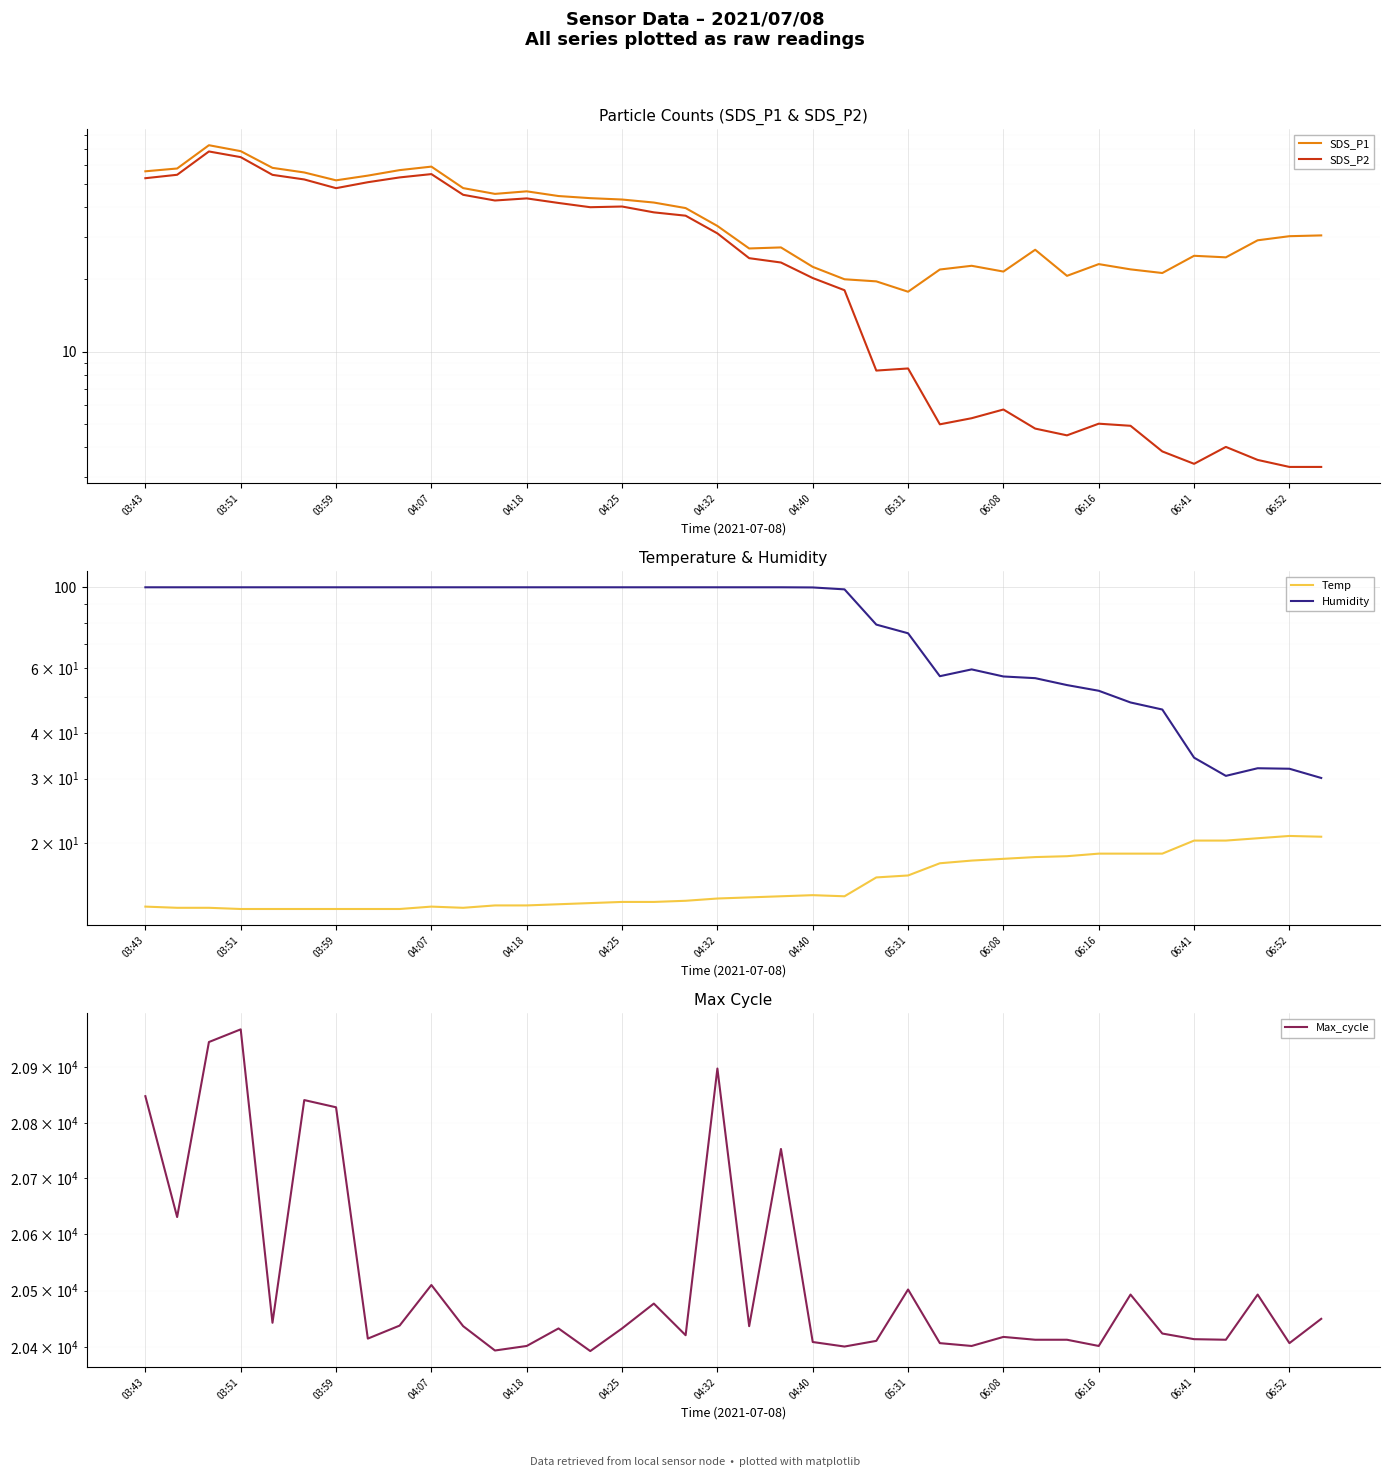

What is the maximum value shown in the chart?

20969.0